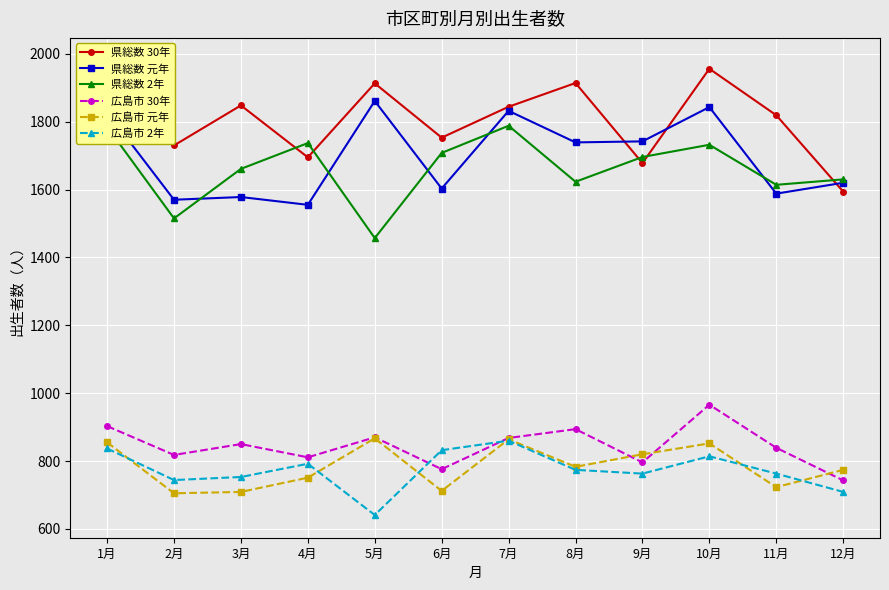

Where is 広島市 元年 nearest to the value 786?

8月